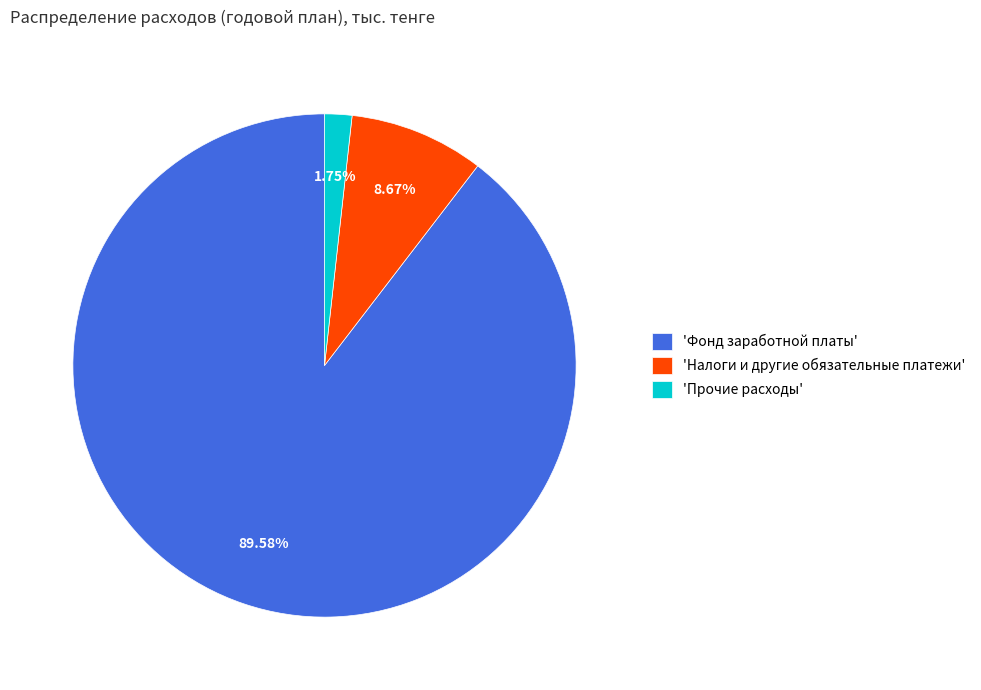

What is the ratio of the value at 'Фонд заработной платы' to the value at 'Налоги и другие обязательные платежи'?

10.3